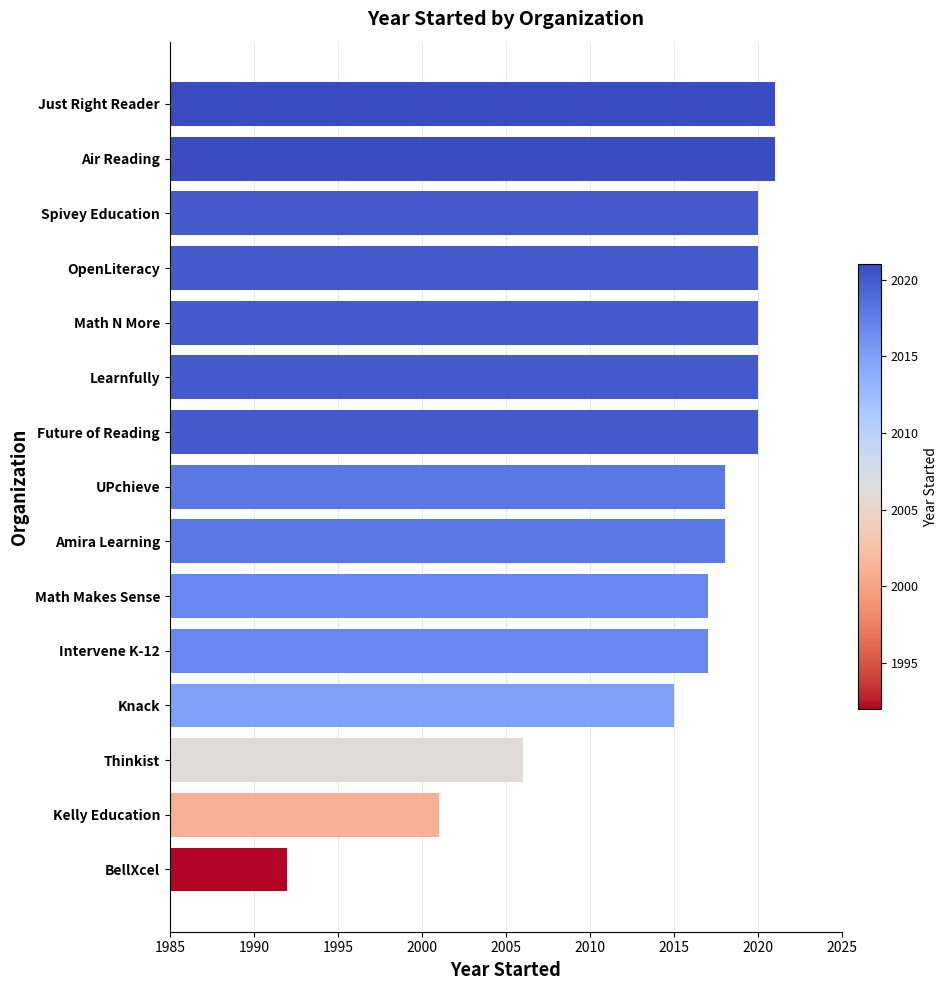

What is the greatest value displayed?

2021